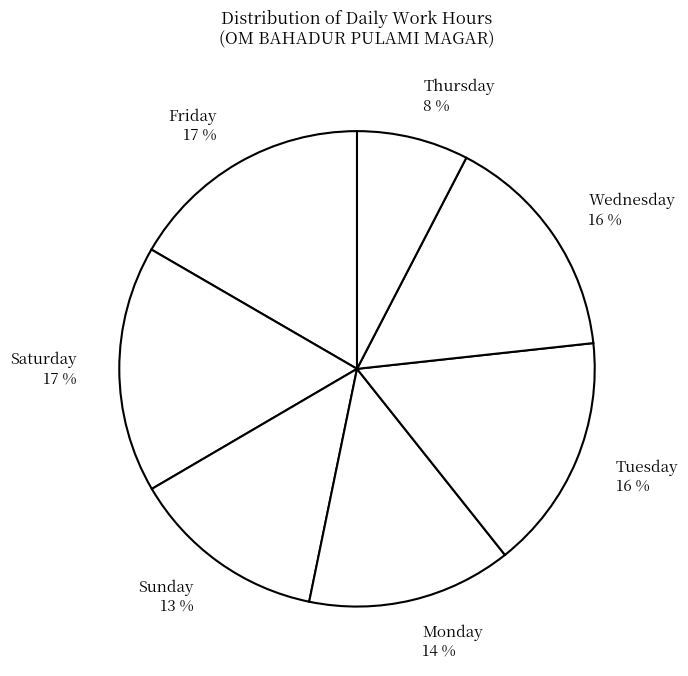

Does any single category account for the majority?

No